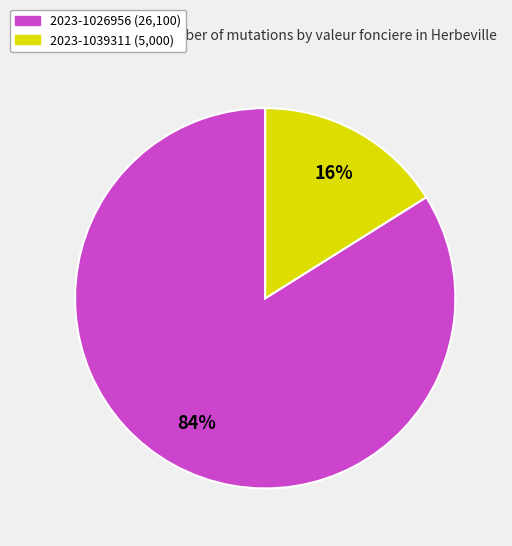

To the nearest percent, what is the difference between the largest and smallest slice percentages?

68%